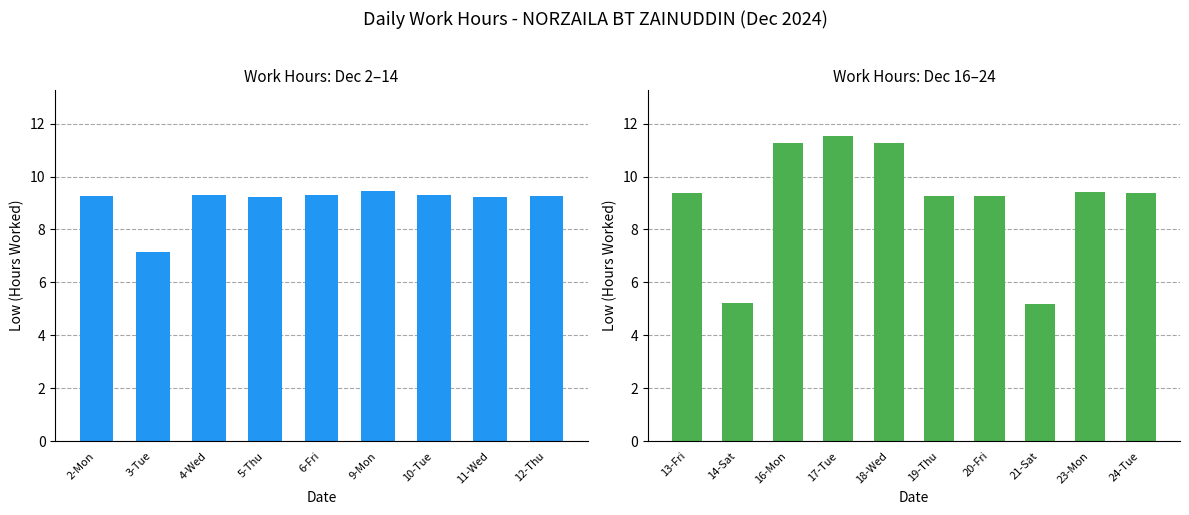

Is it true that the value at 20-Fri is 9.3?

True